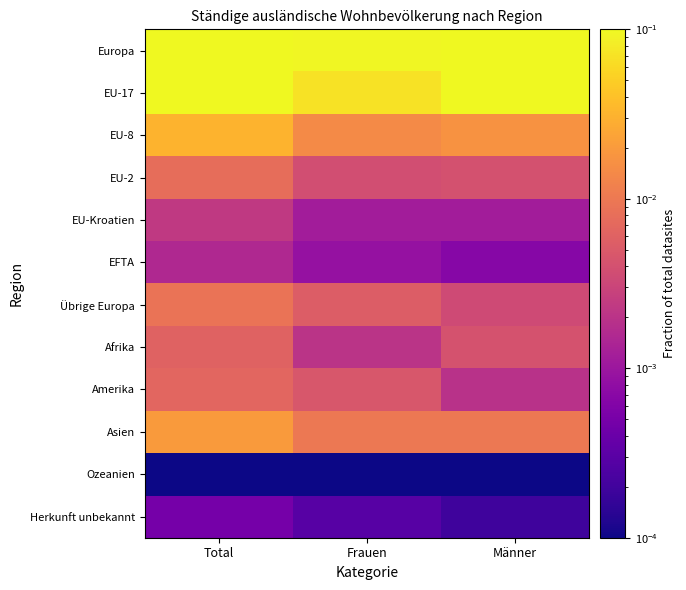

Rank the series at Total from highest to lowest value.

Europa, EU-17, EU-8, Asien, Übrige Europa, EU-2, Amerika, Afrika, EU-Kroatien, EFTA, Herkunft unbekannt, Ozeanien